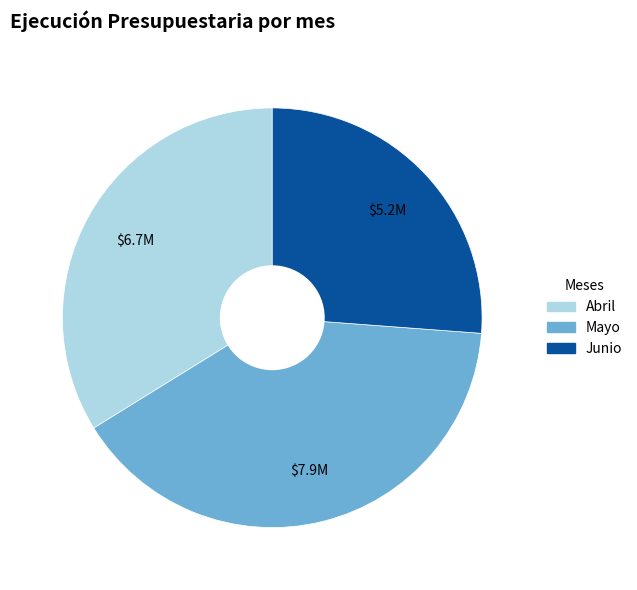

What is the smallest slice in the pie chart?

Junio